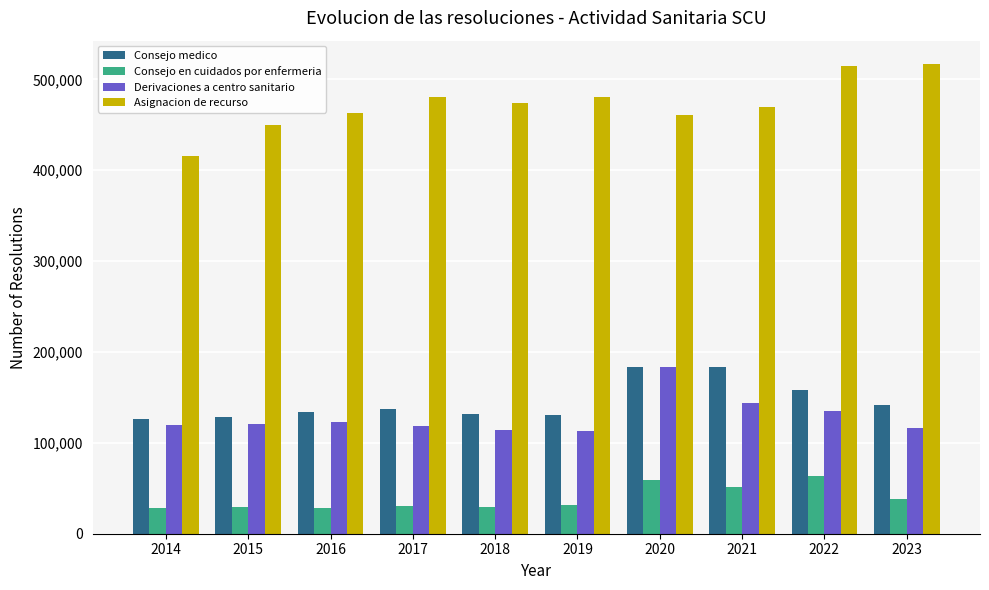

How many groups of bars are there?

10